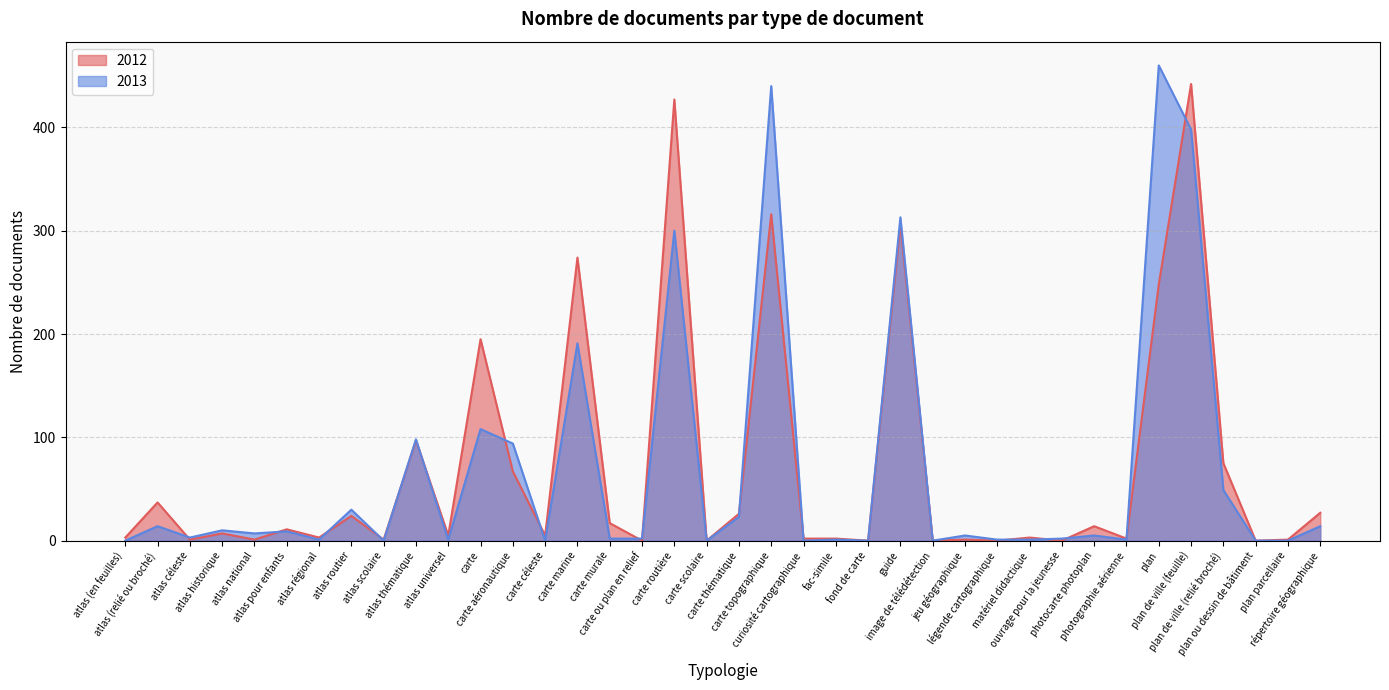

Rank the series by their average value, from highest to lowest.

2012, 2013